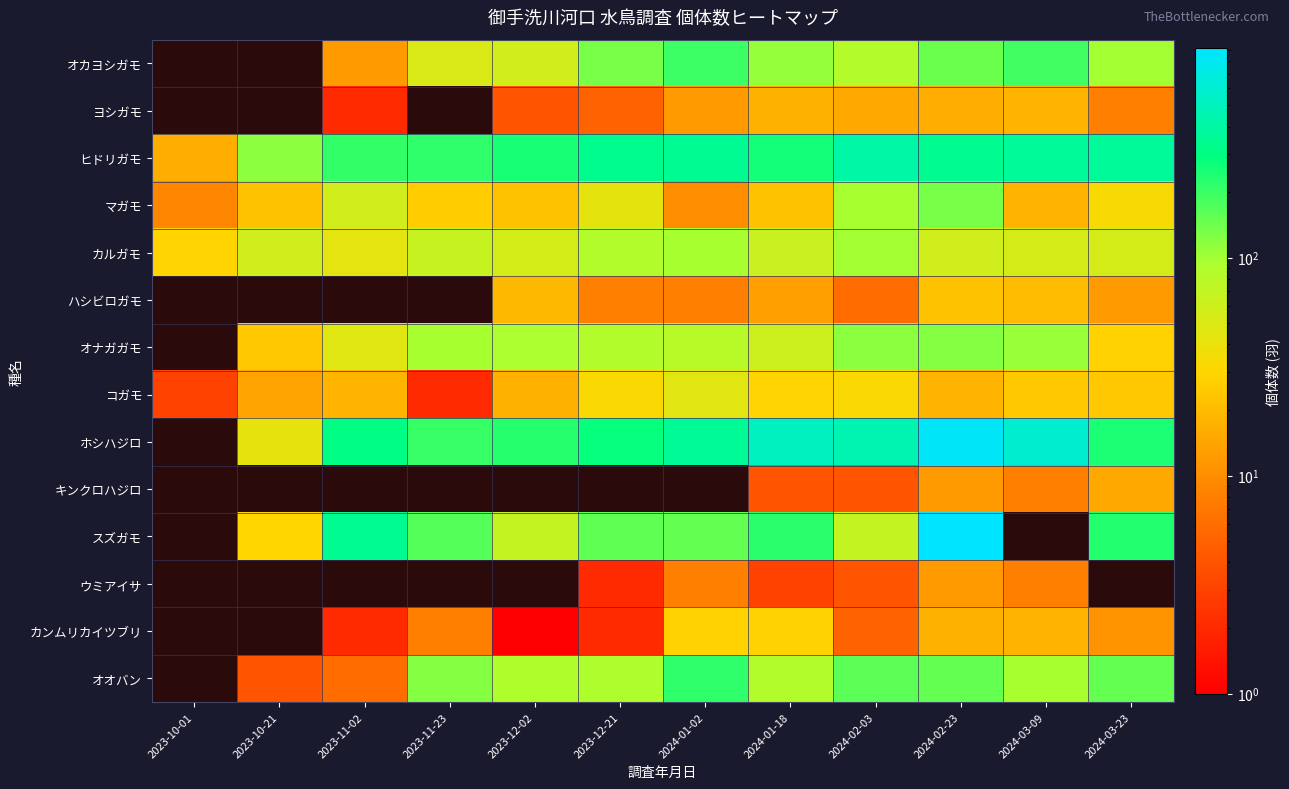

The カンムリカイツブリ series shows 0.7 at 2023-11-02. True or false?

False